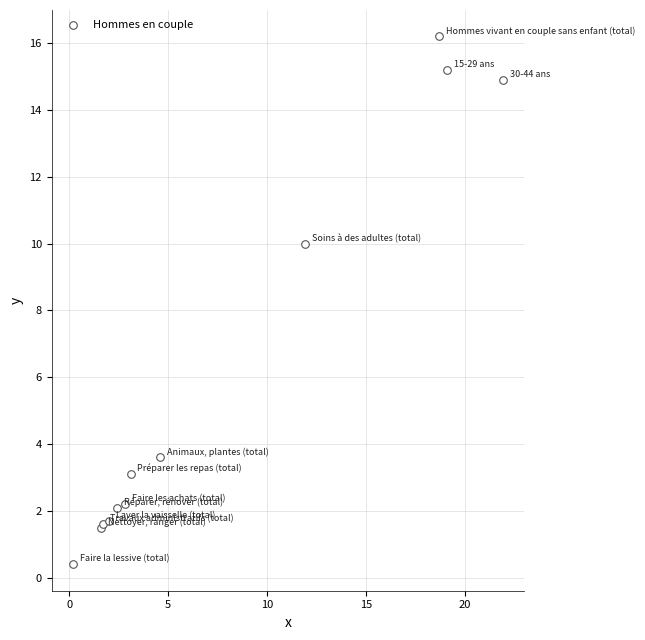

What Y value in the scatter plot is closest to 8?

10.0